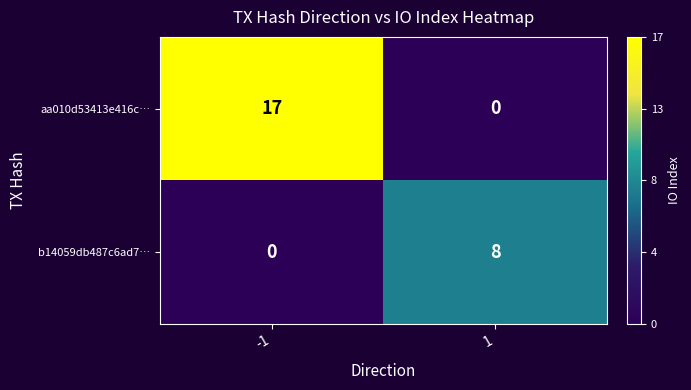

At which category is the sum across all series the highest?

-1